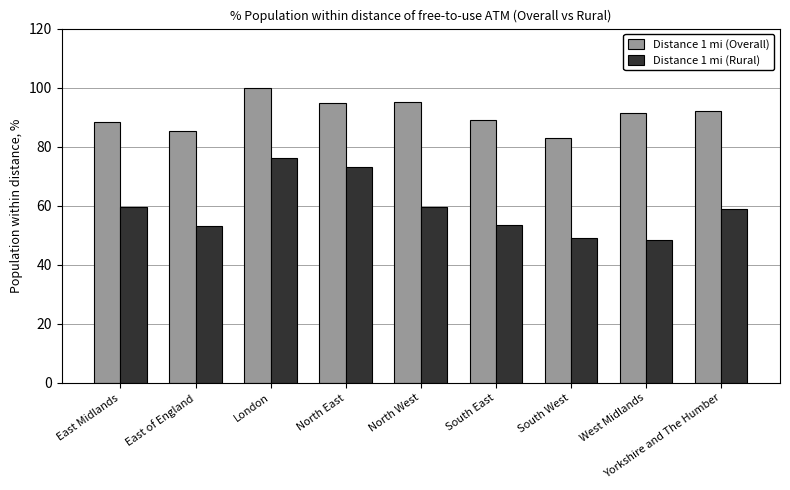

Which series has the largest range (max minus min)?

Distance 1 mi (Rural)